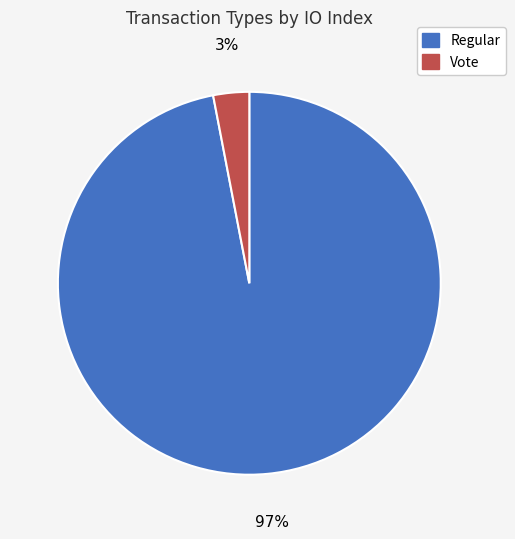

How many slices are in this pie chart?

2